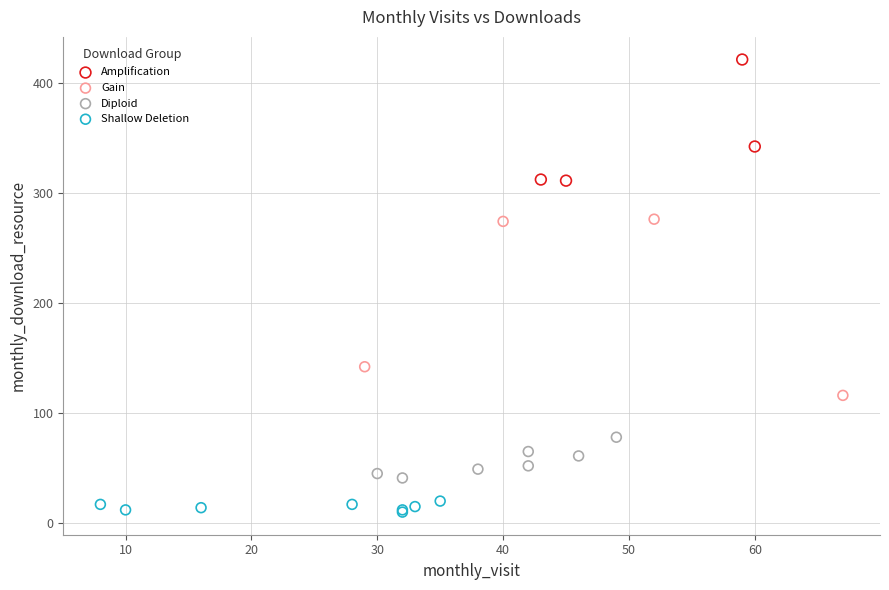

Which series reaches the maximum Y coordinate?

Amplification